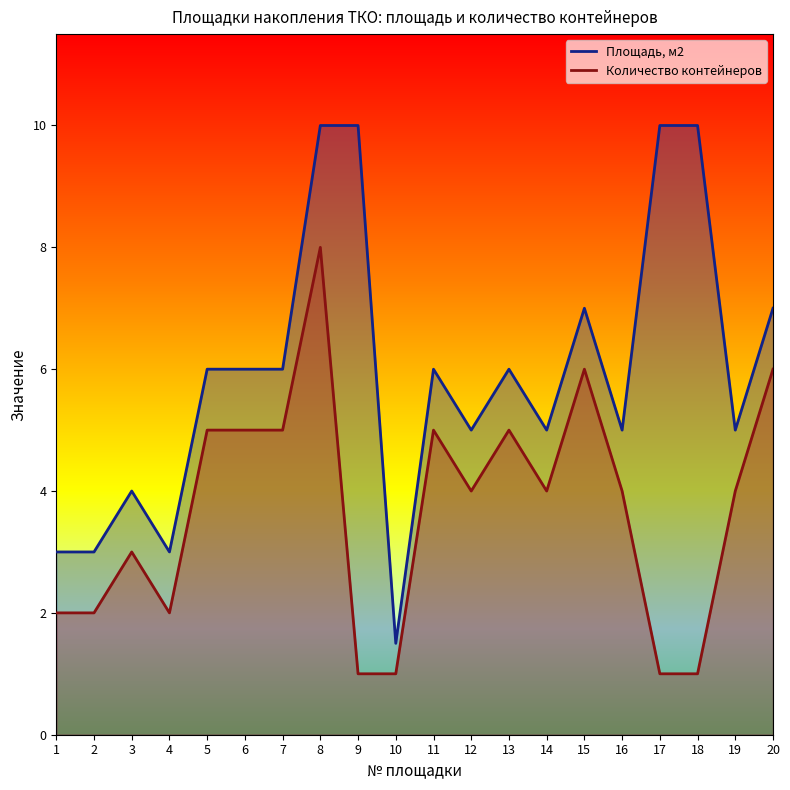

How many categories are shown in the chart?

20